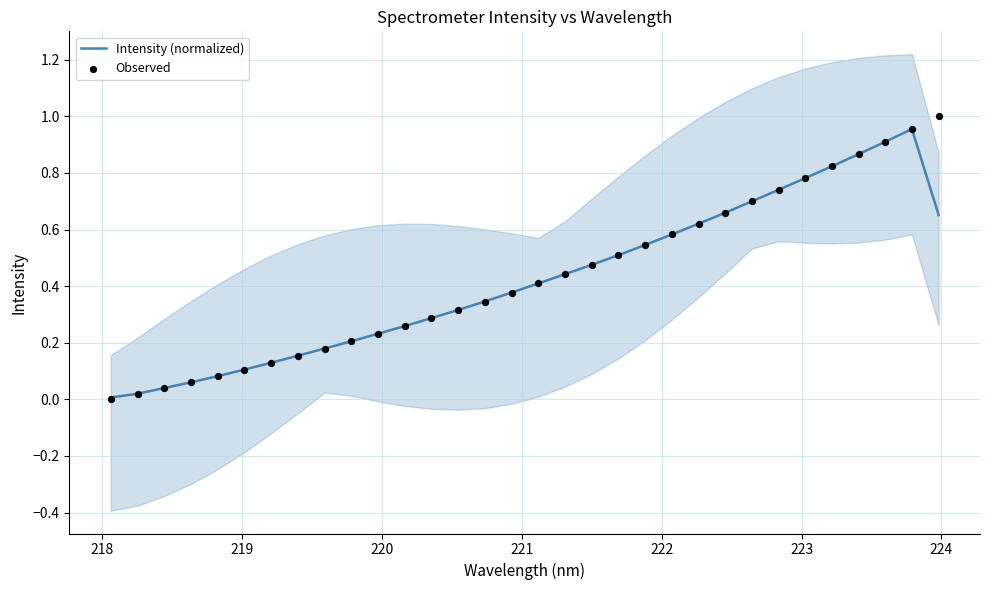

Is the value of Observed at 27 greater than the value of Intensity (normalized) at 29?

No